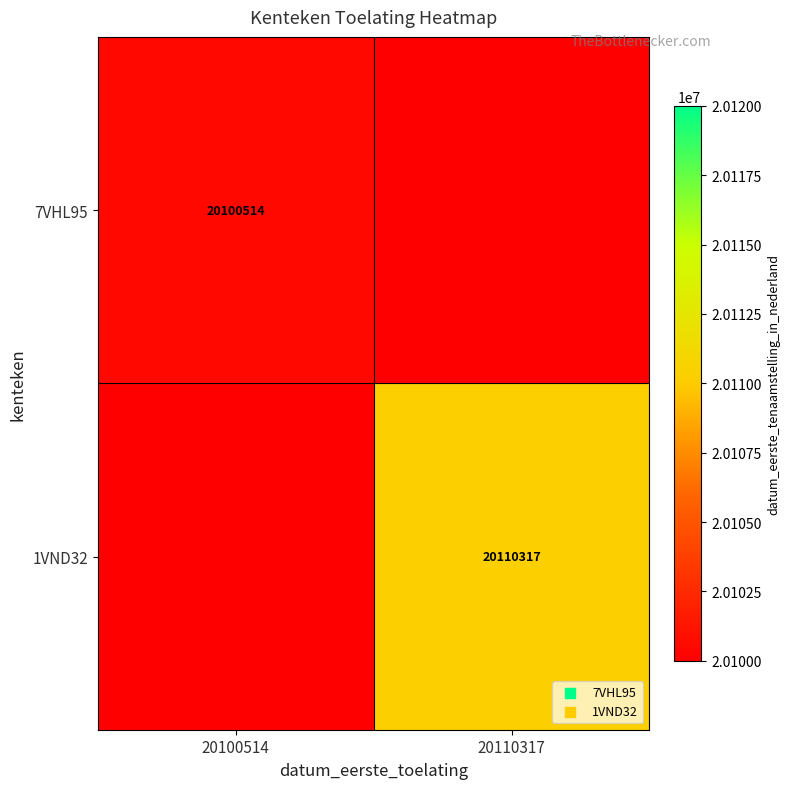

Is it true that 1VND32 equals 12502277 at 20110317?

False